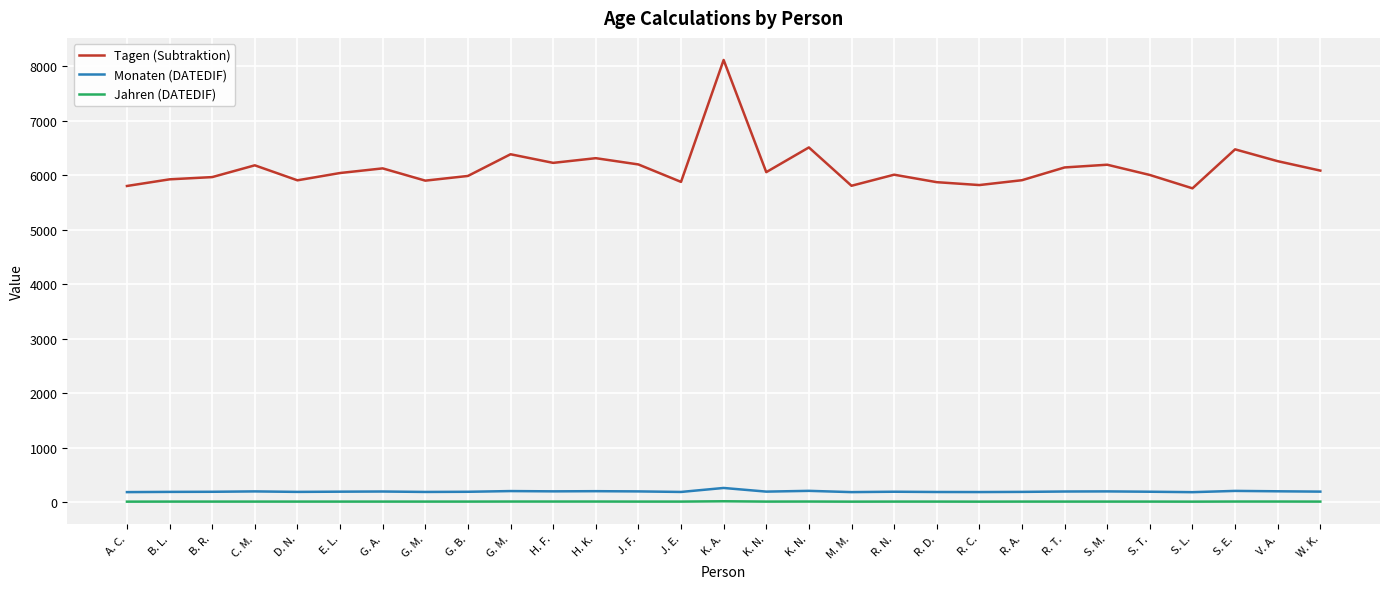

How many lines are shown in the chart?

3